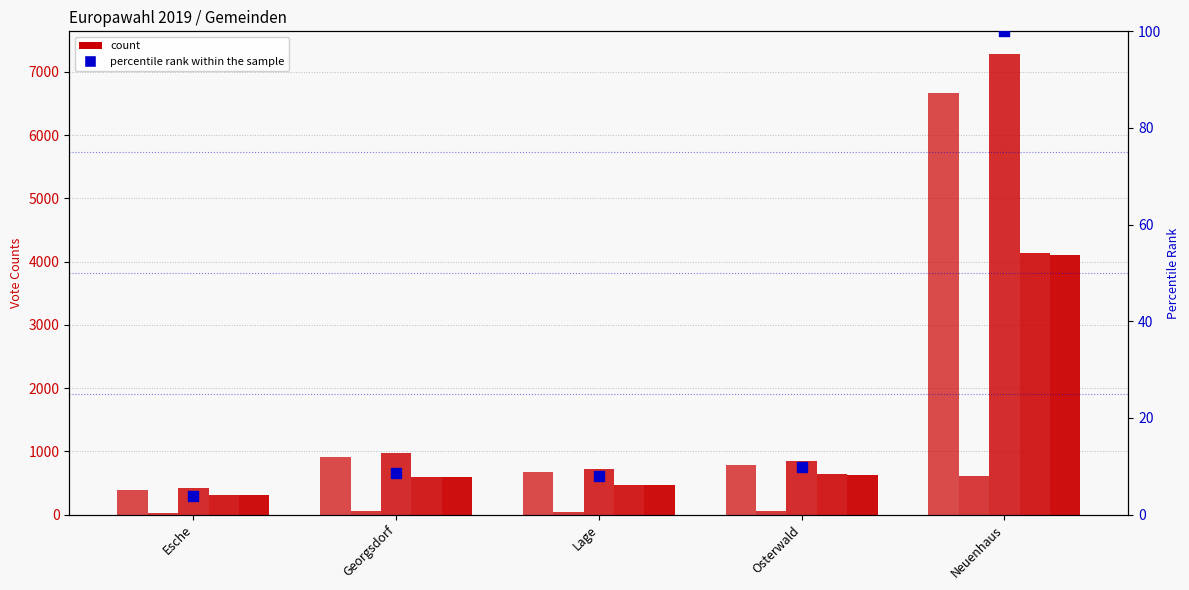

Which series has the widest spread of Y values?

A